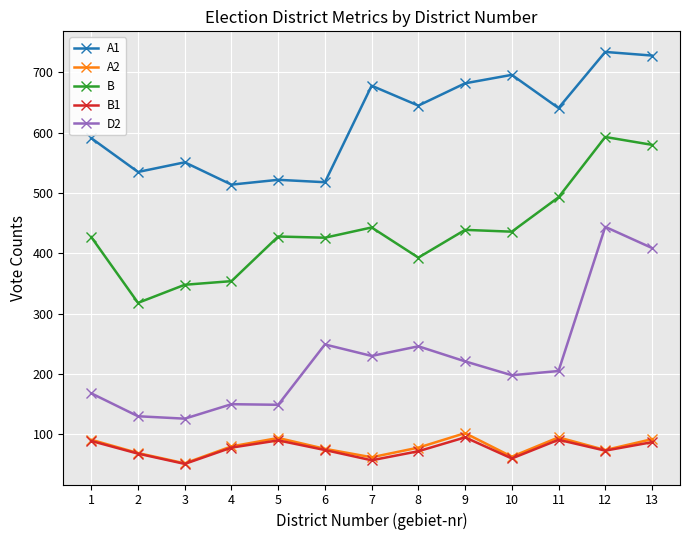

What is the greatest value displayed?

734